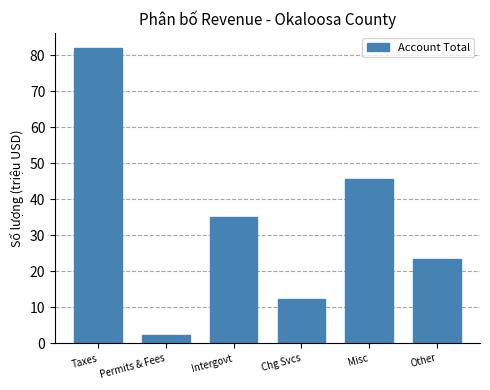

True or false: the data shows 35.1 at Intergovt.

True